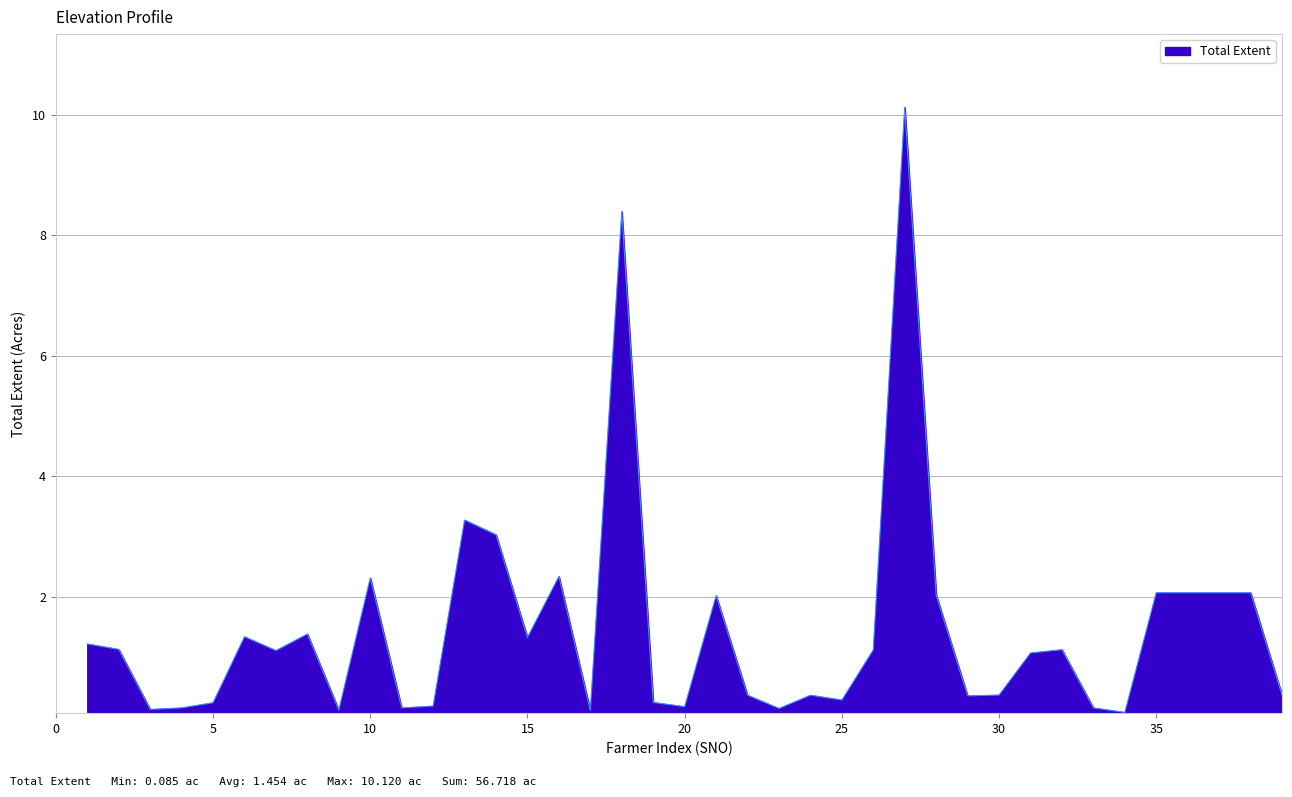

What is the greatest value displayed?

10.1